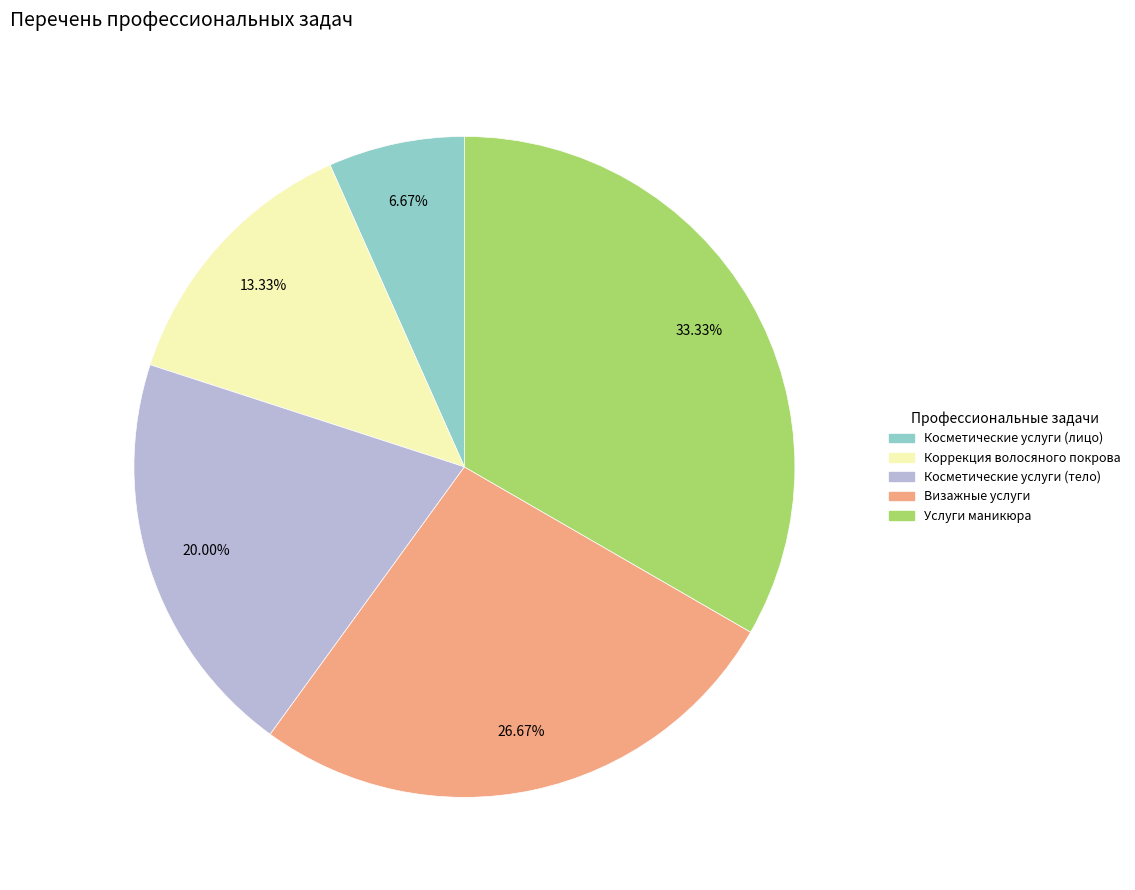

Is there any slice that represents more than half of the pie?

No